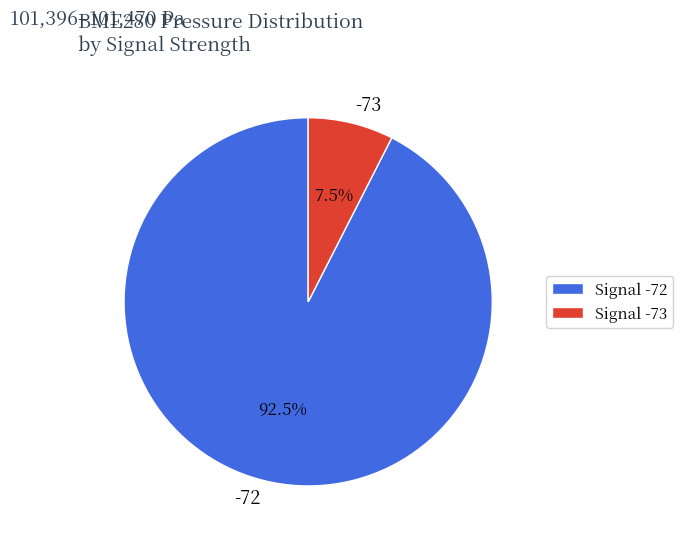

Is there a majority slice in this chart?

Yes